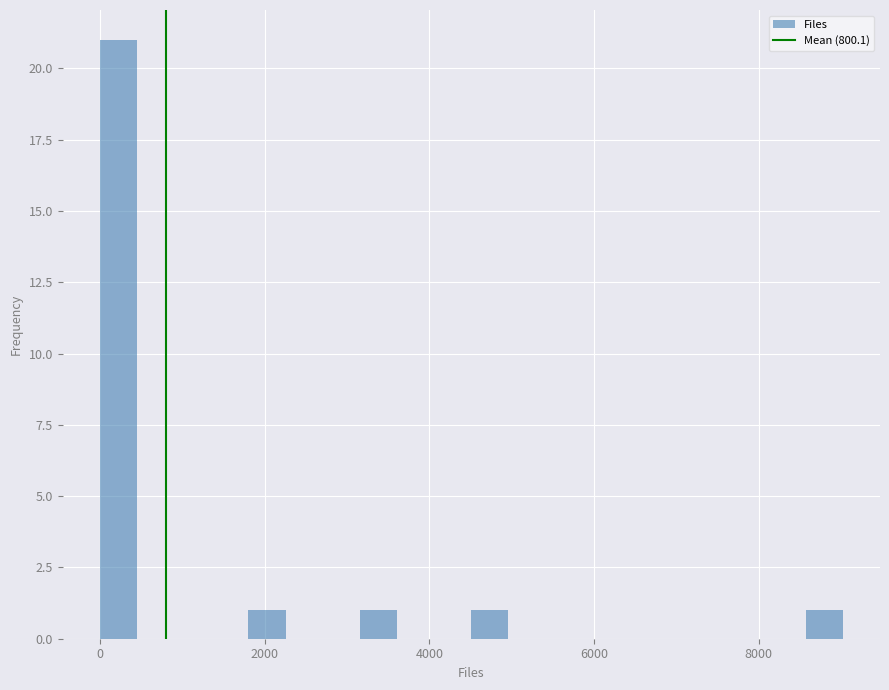

Read against the x-axis, roughly where is the centre of the tallest bar?

200